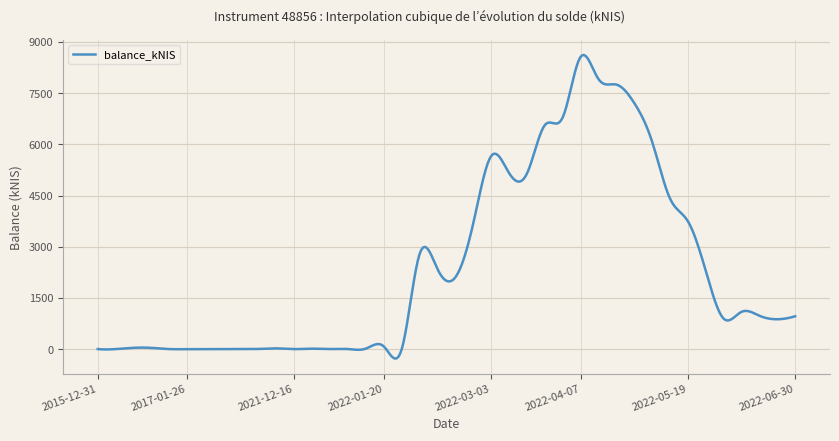

What is the maximum value shown in the chart?

8618.1